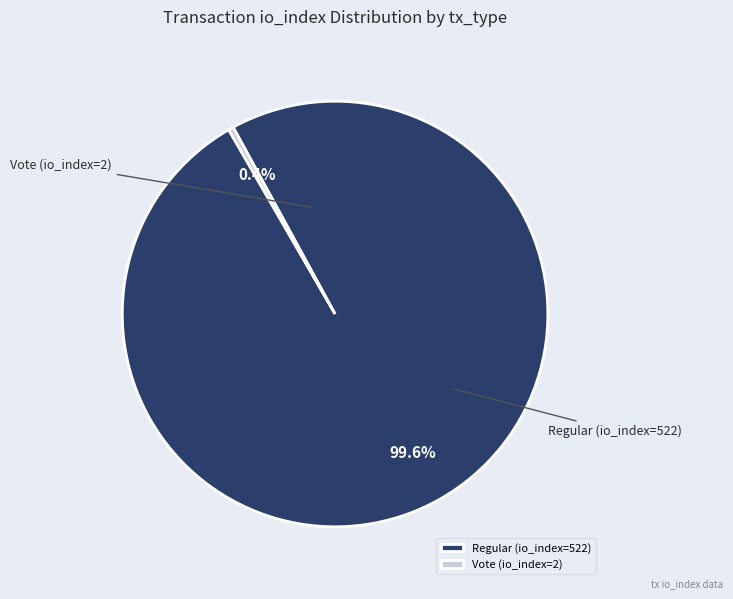

Count the number of slices in the pie.

2